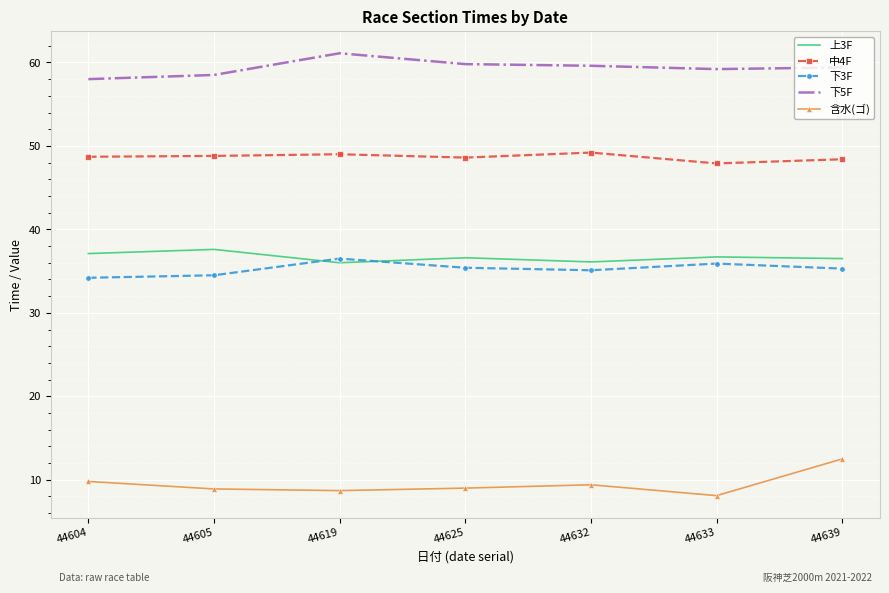

True or false: 下5F has a value of 85.2 at 44605.

False